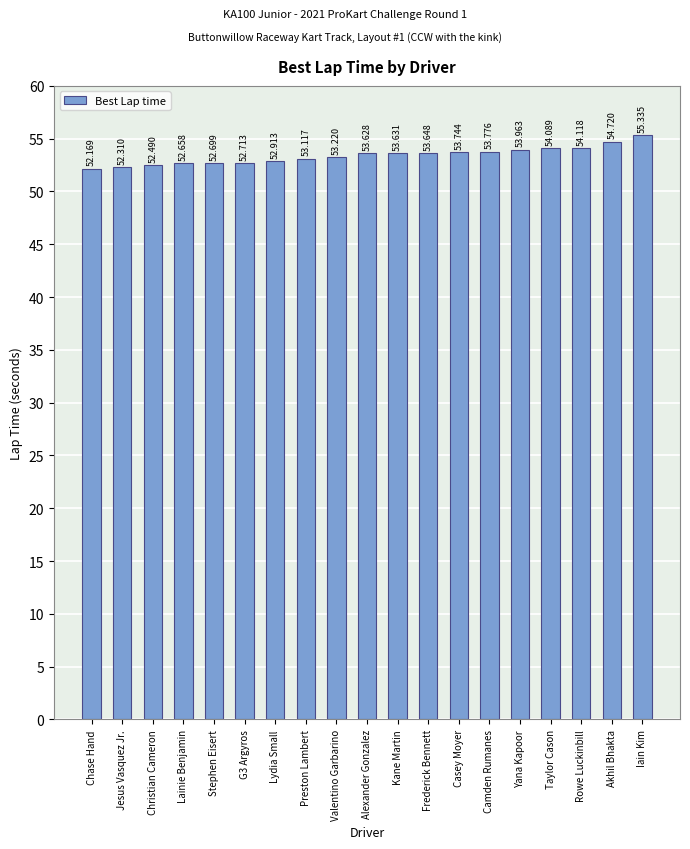

Where is the data nearest to the value 53?

Lydia Small